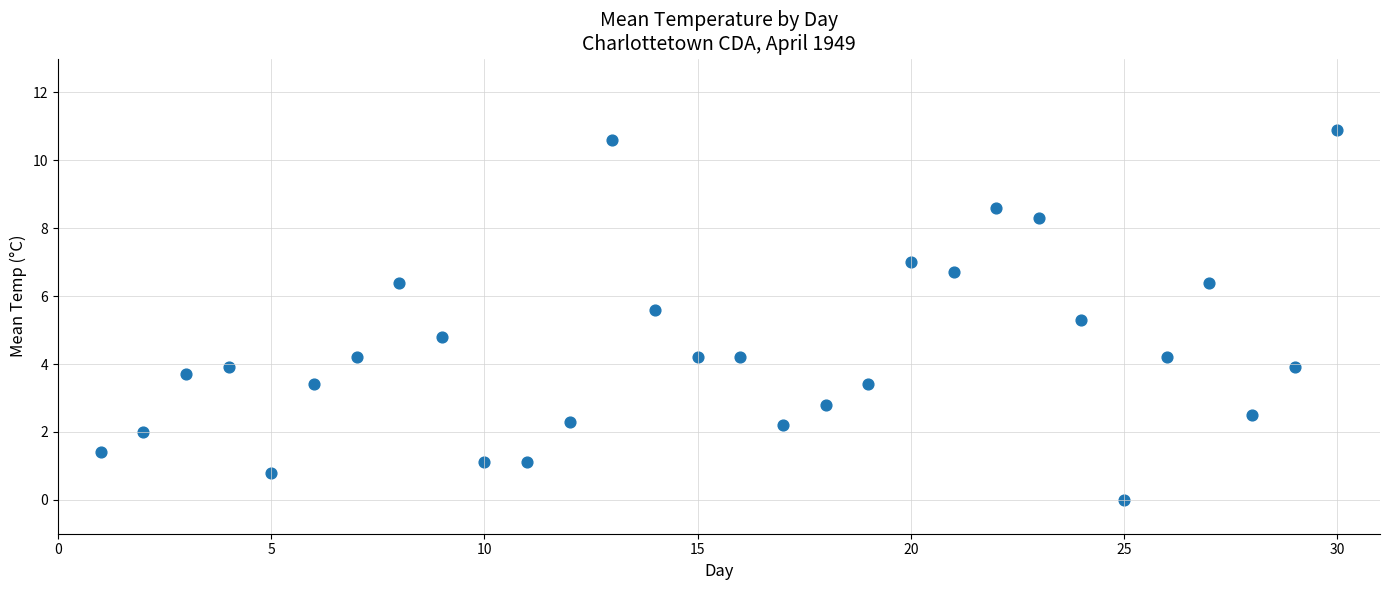

What is the range of Y values (max minus min)?

10.9